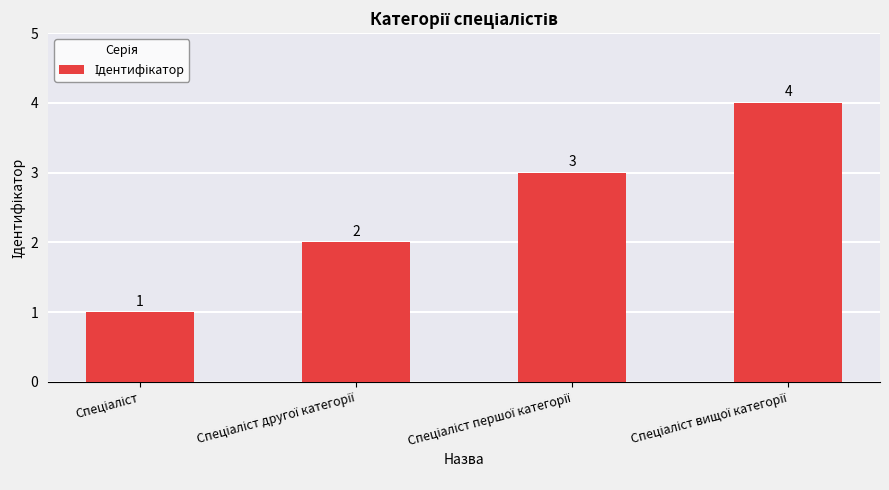

What is the value of the 4th bar from the left?

4